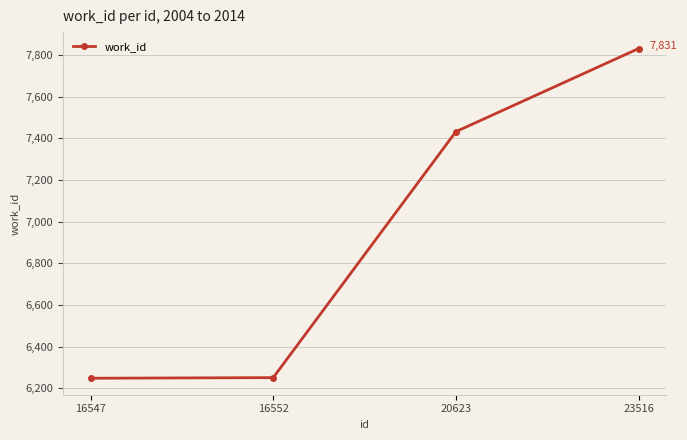

Which has a higher value, 20623 or 16552?

20623